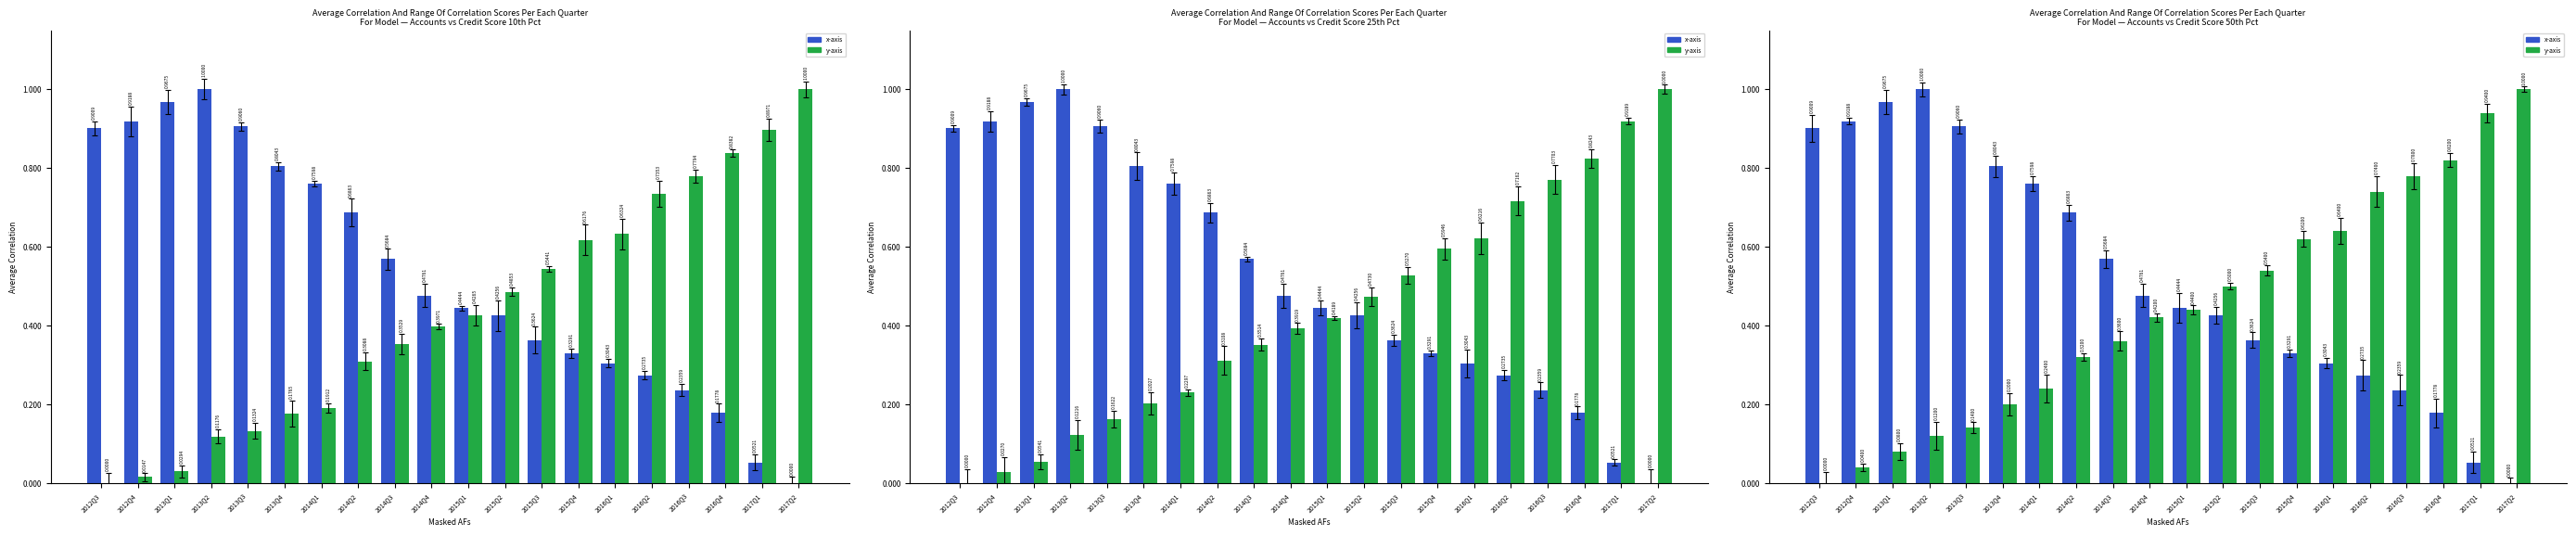

Which category has the highest value in the Credit Score 25th pct series?

2017Q2